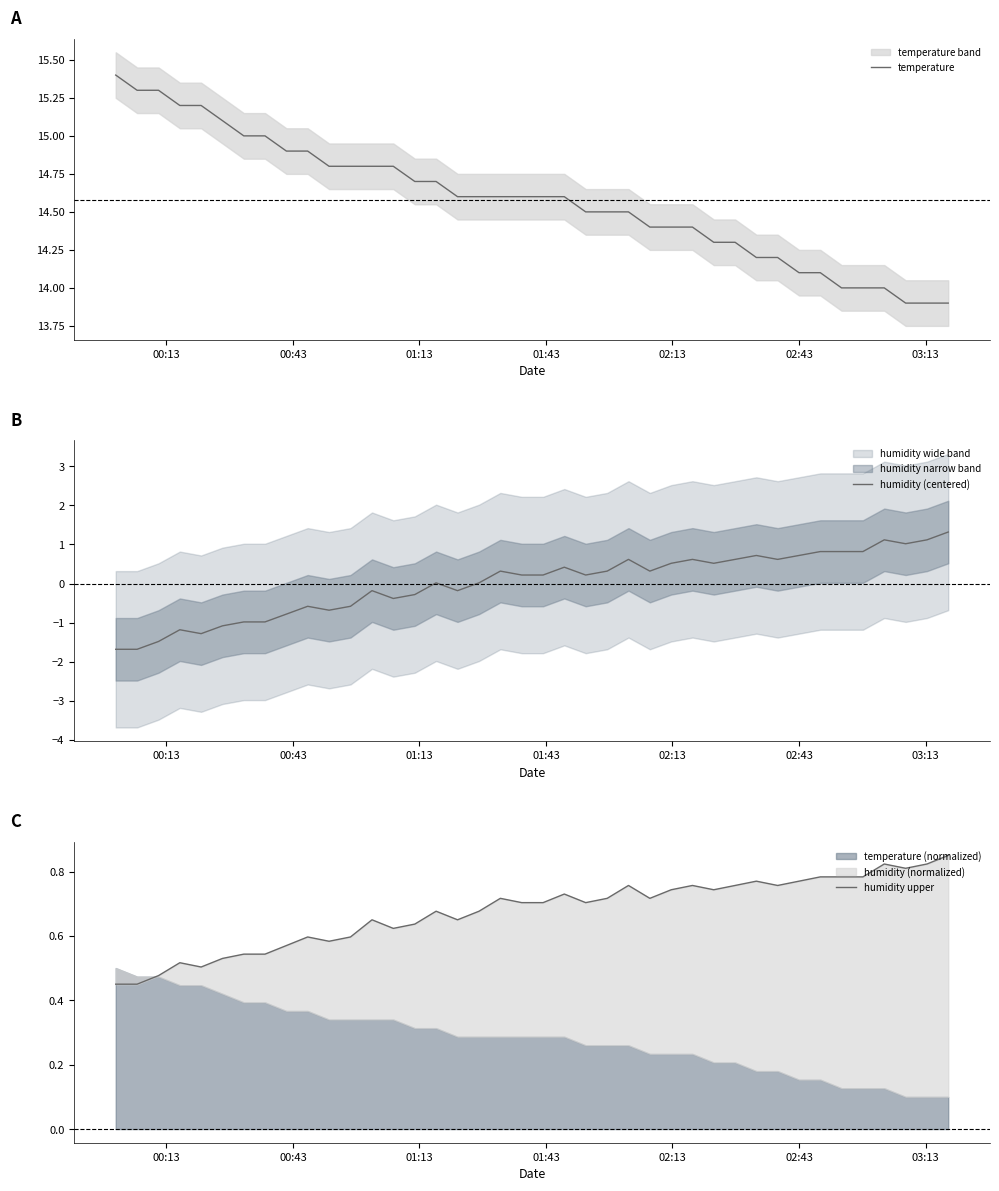

What is the lowest value of the temperature series?

13.9